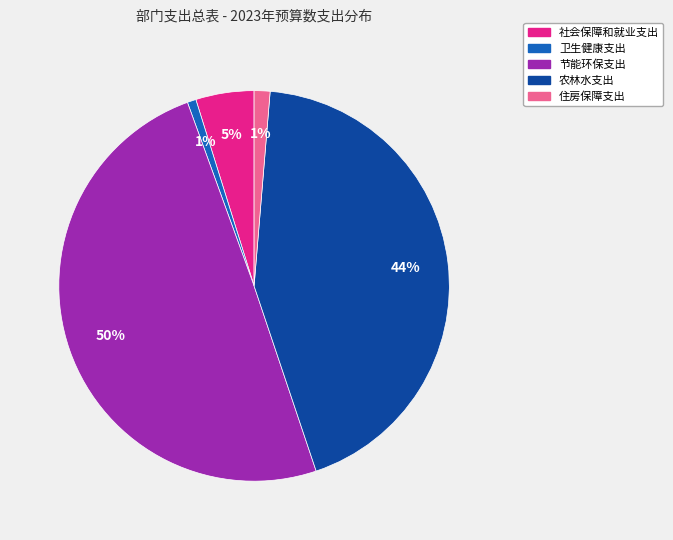

Combined, do 社会保障和就业支出 and 住房保障支出 account for over 50%?

No